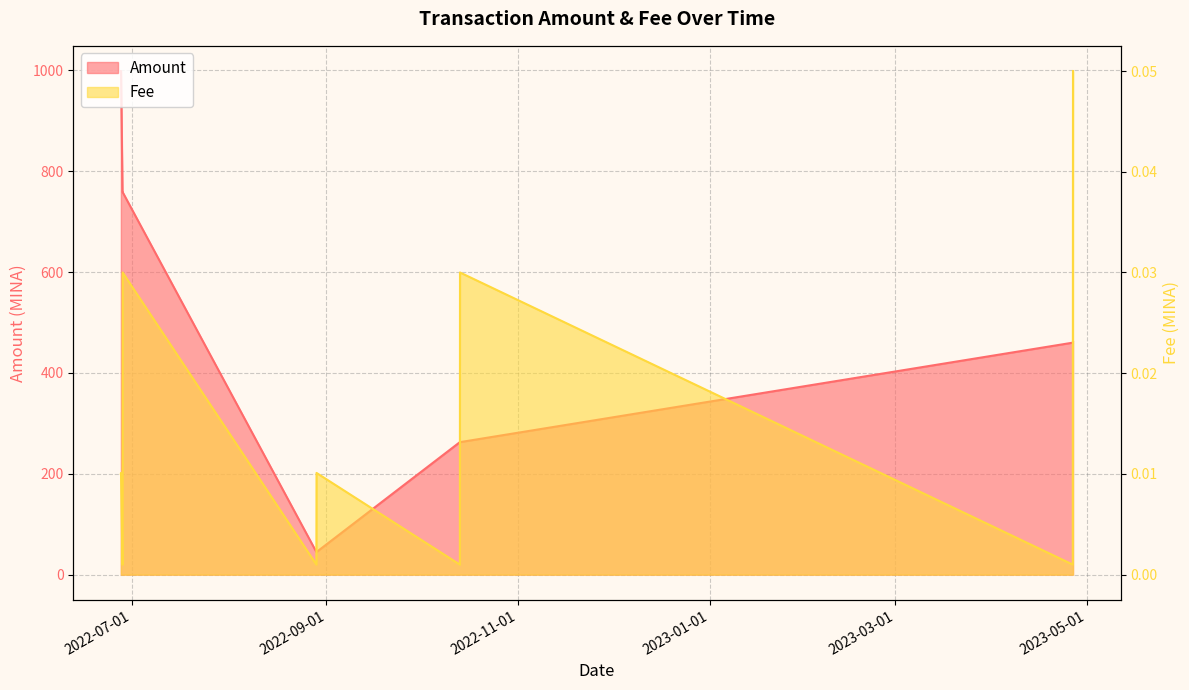

At which category does Fee reach its first local peak?

2022-06-27 15:33:00